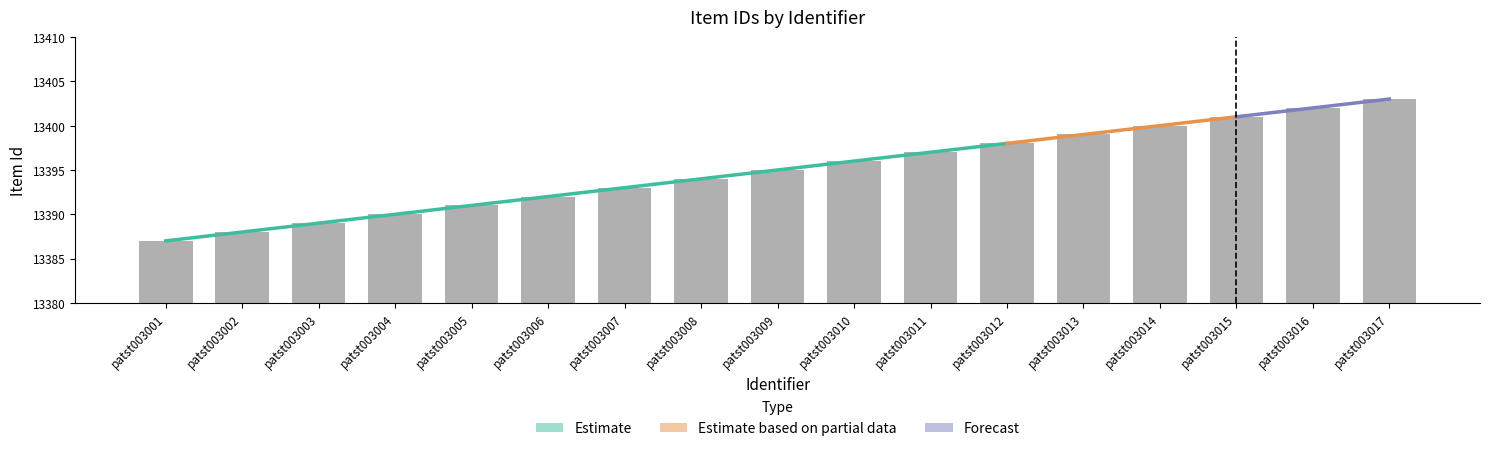

What is the difference between the second highest and second lowest values?

14